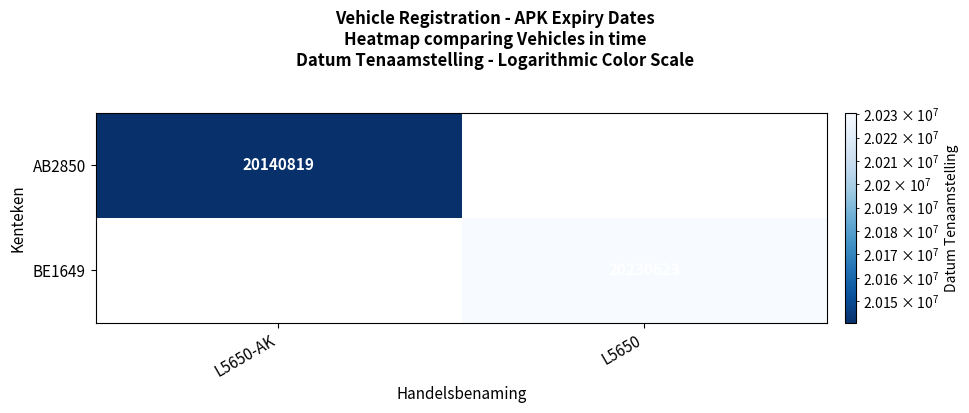

The AB2850 series shows 20140819 at L5650-AK. True or false?

True